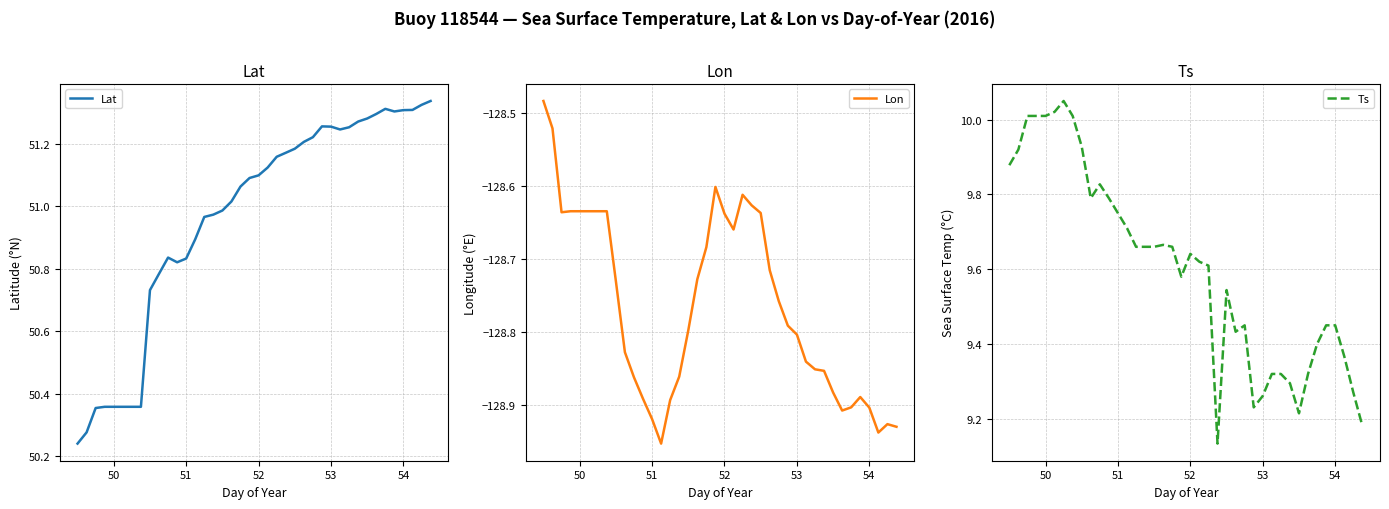

True or false: Ts and Lat cross at least once.

False